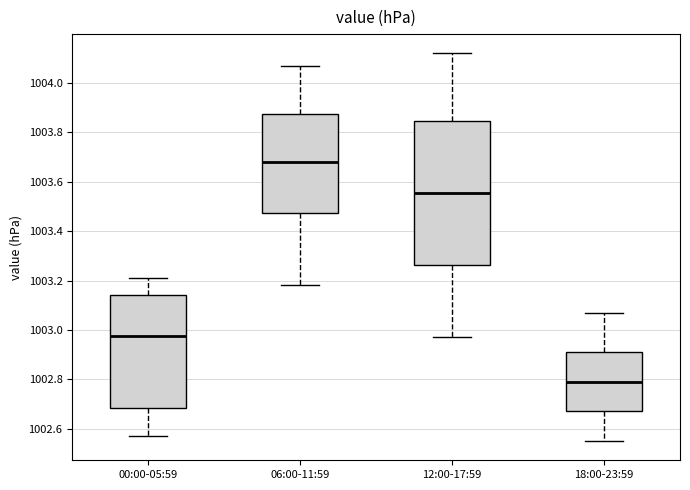

Where does the lower whisker of the box for 12:00-17:59 end on the y-axis? The values are not printed on the chart, so give them approximately, as read against the axis.

1002.98